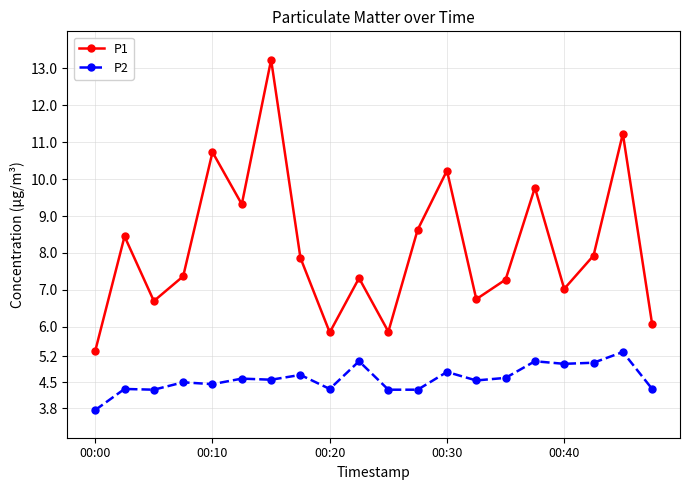

Rank the series by their average value, from highest to lowest.

P1, P2